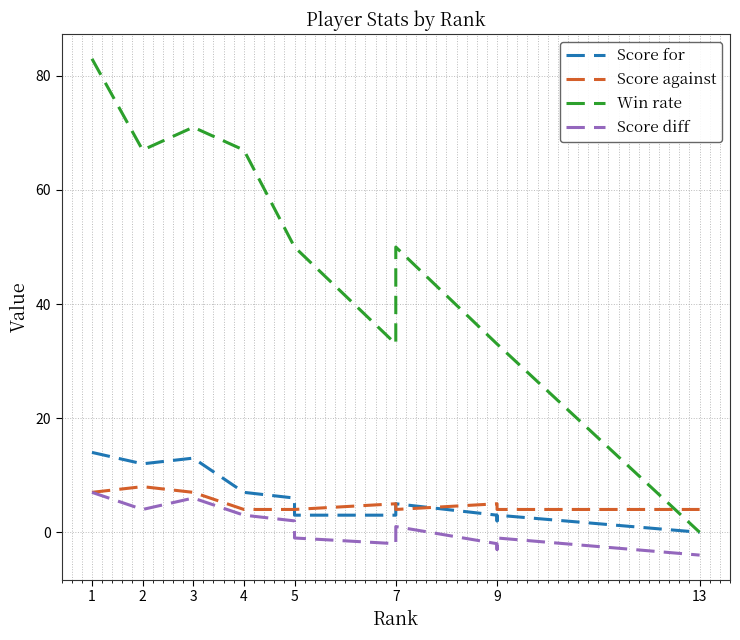

What is the value of the Score for point at the 11th from the left?

2